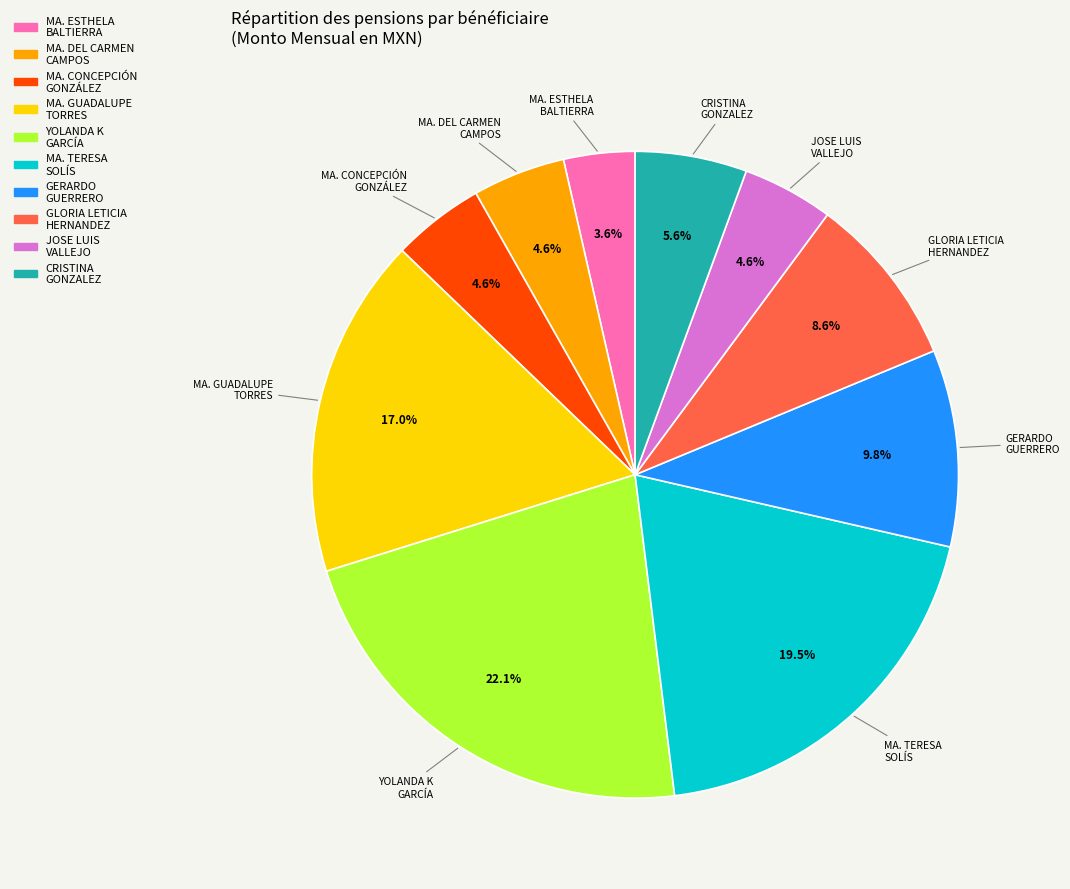

To the nearest percent, what is the average slice percentage?

10%